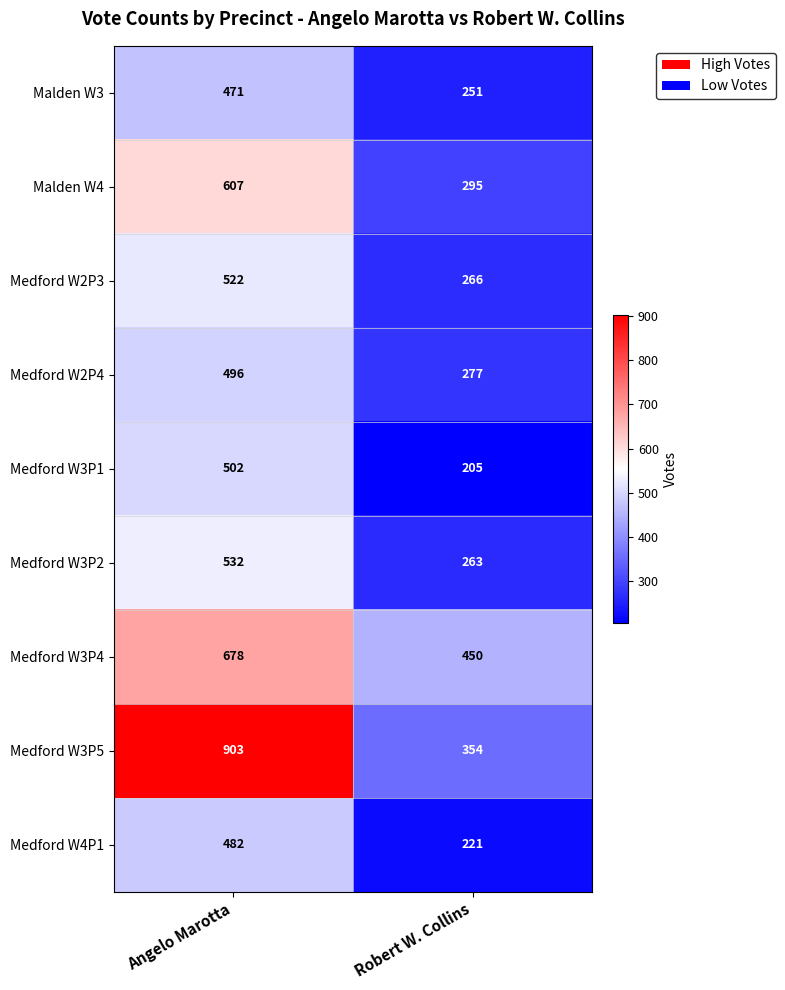

The value of Medford W3P1 at Angelo Marotta is 195. True or false?

False